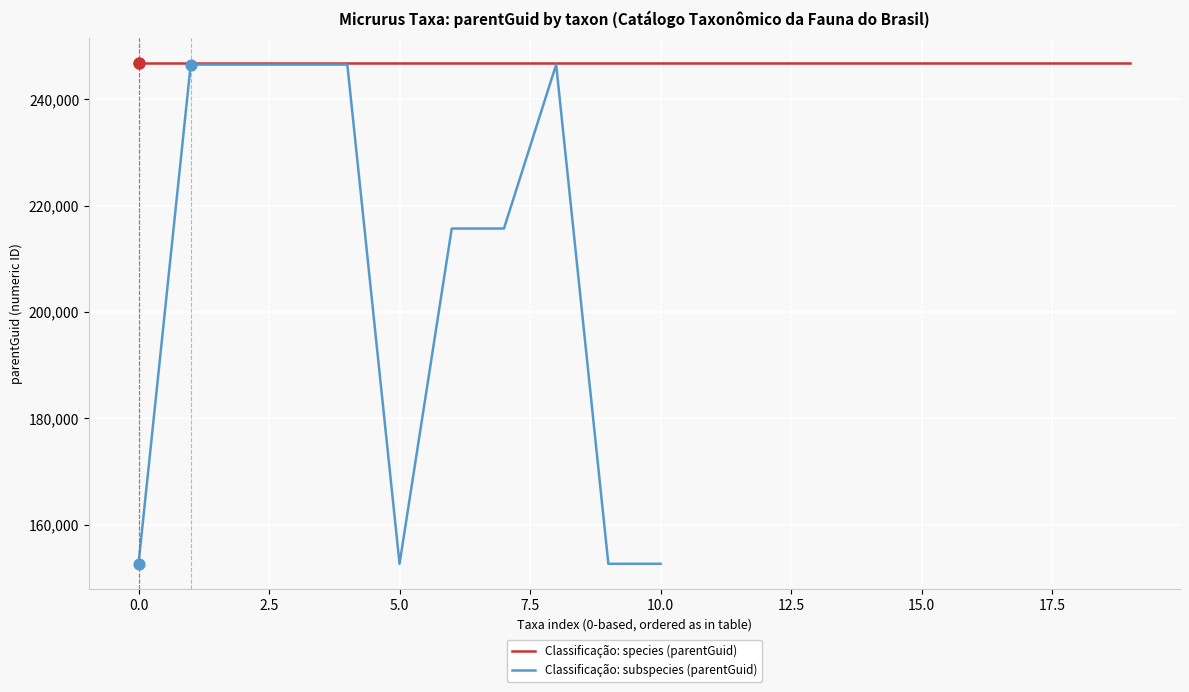

What is the highest value of the Classificação: subspecies (parentGuid) series?

246558